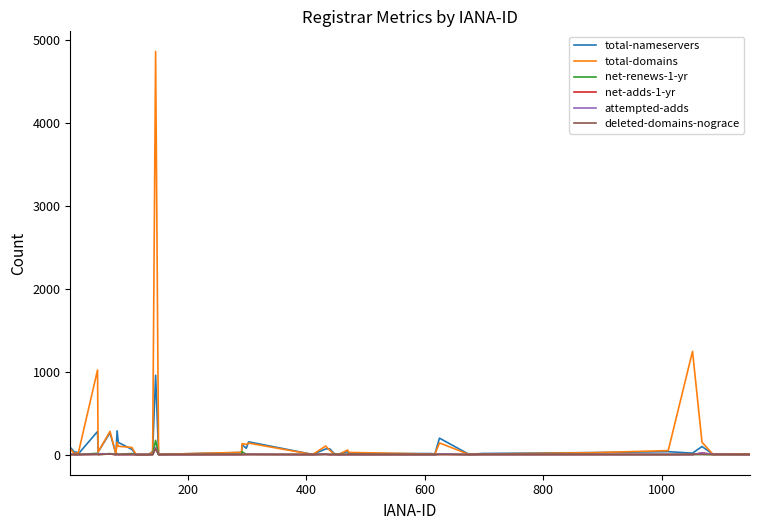

What is the greatest value displayed?

4856